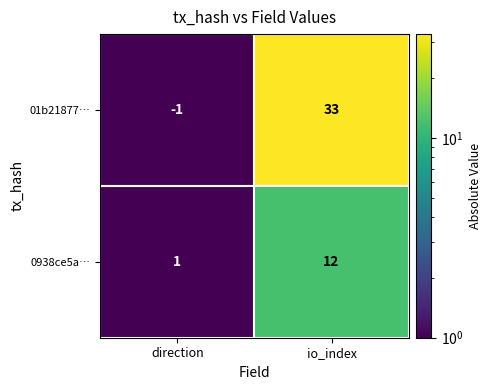

Where is 01b21877… nearest to the value 16?

direction